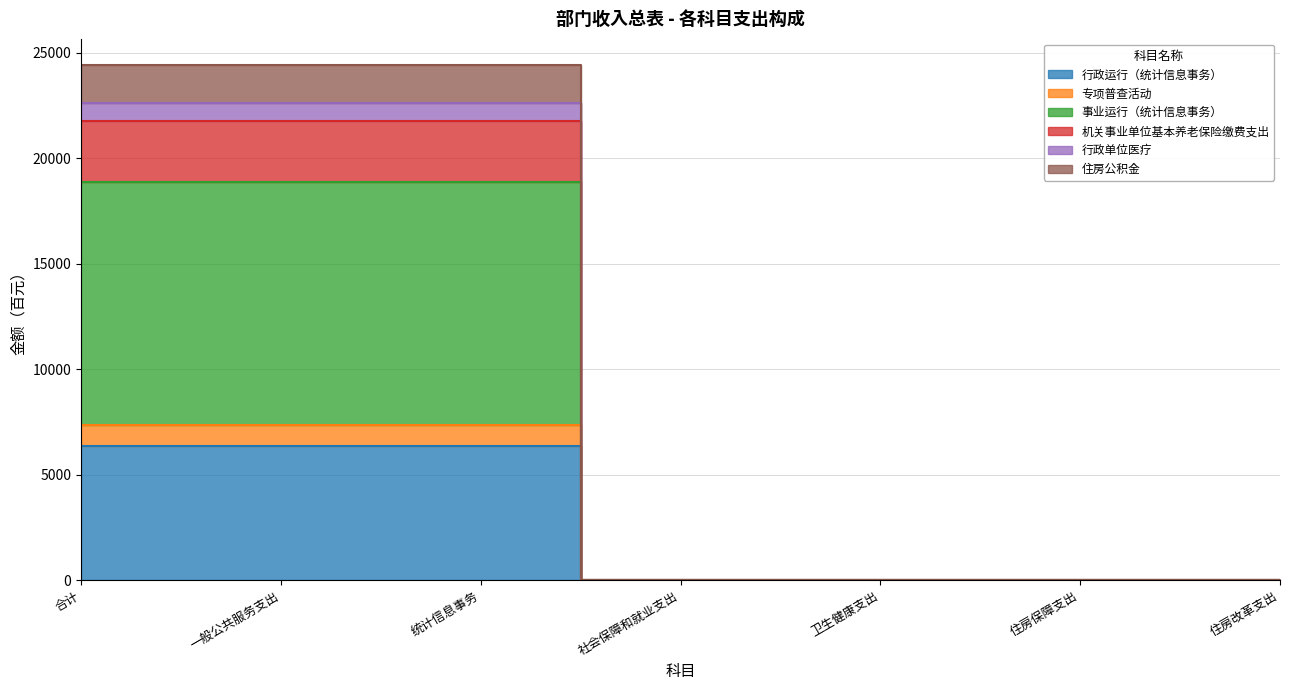

At which category does the chart reach its peak across all series?

合计